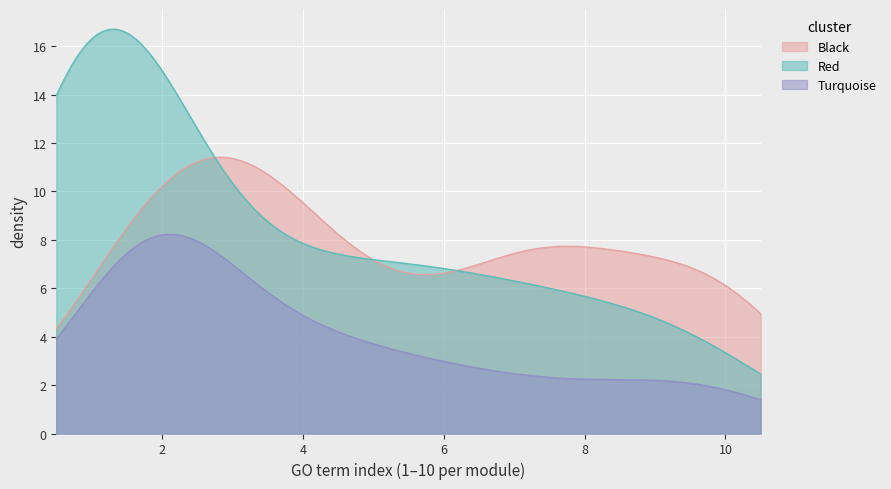

What is the maximum value for Red?

16.7